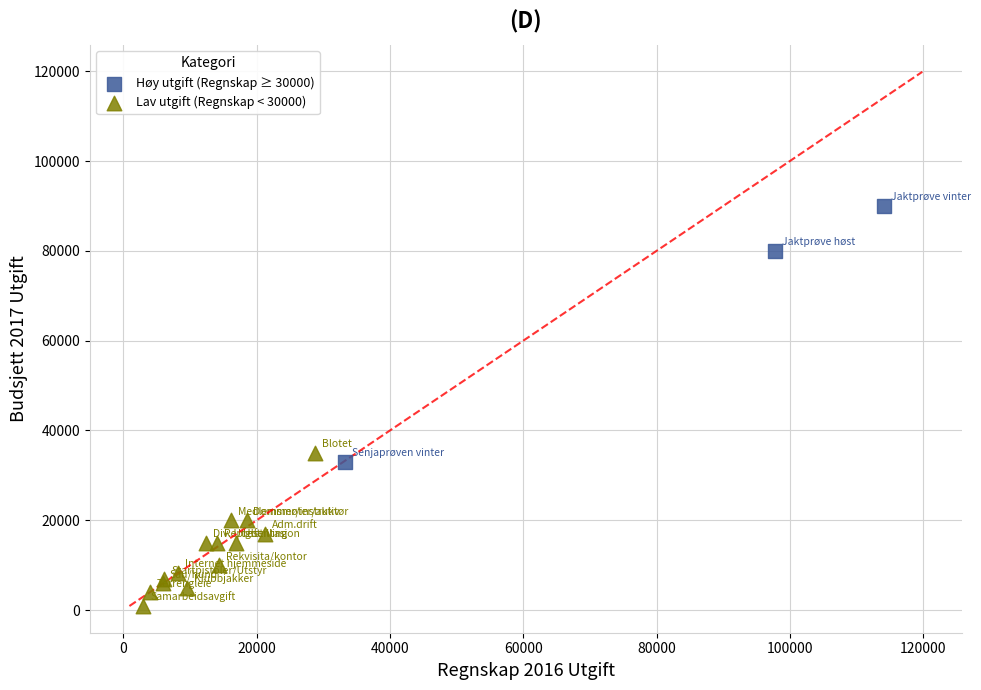

What are all the series names shown in the legend?

Høy utgift (Regnskap ≥ 30000), Lav utgift (Regnskap < 30000)